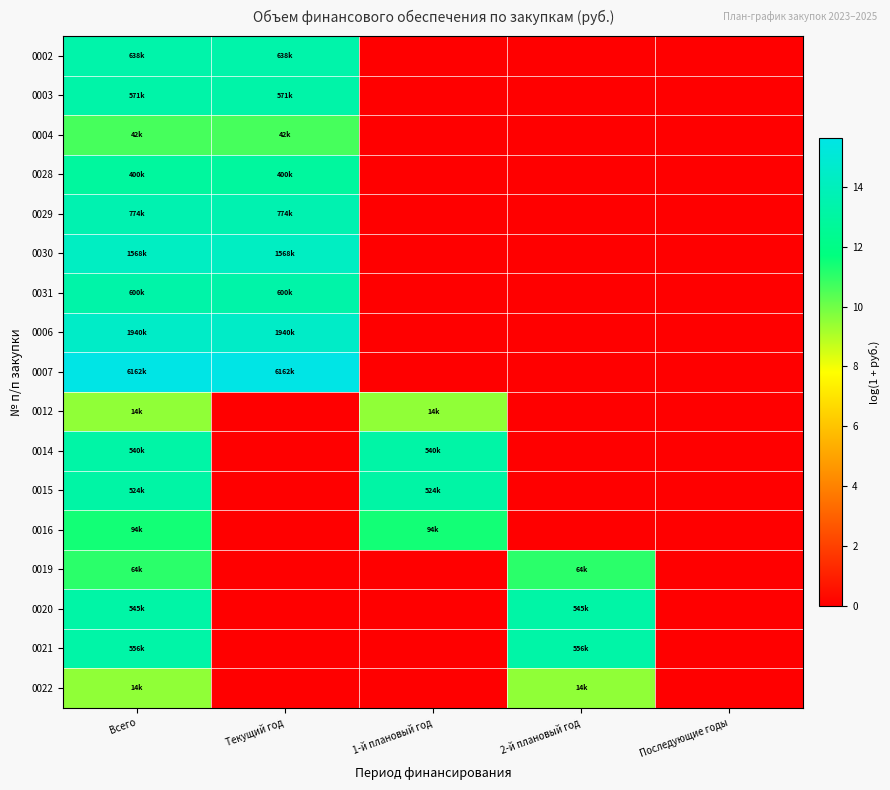

At how many categories does at least one series exceed 9?

4